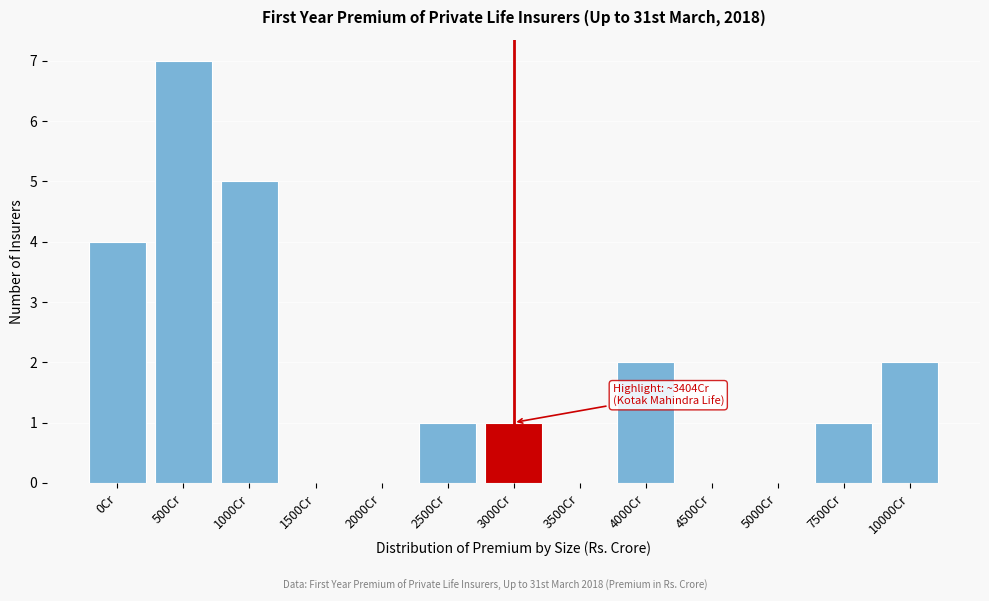

Reading left to right, list all the values displayed in this chart.

0Cr=4	500Cr=7	1000Cr=5	1500Cr=0	2000Cr=0	2500Cr=1	3000Cr=1	3500Cr=0	4000Cr=2	4500Cr=0	5000Cr=0	7500Cr=1	10000Cr=2